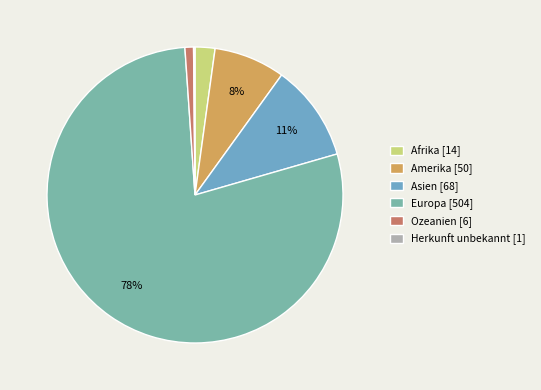

Is the sum of Asien and Europa greater than half?

Yes